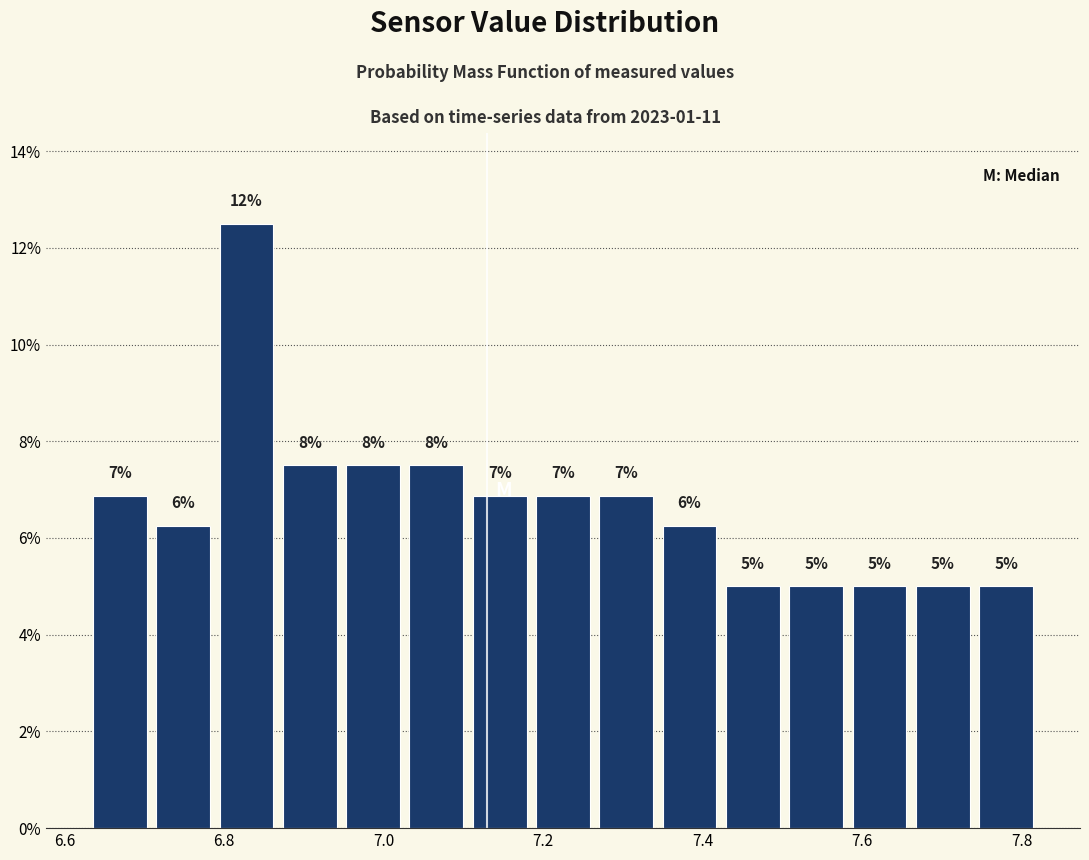

Around what value on the x-axis is the tallest bar? Give the approximate position of its centre, as read against the axis.

6.82